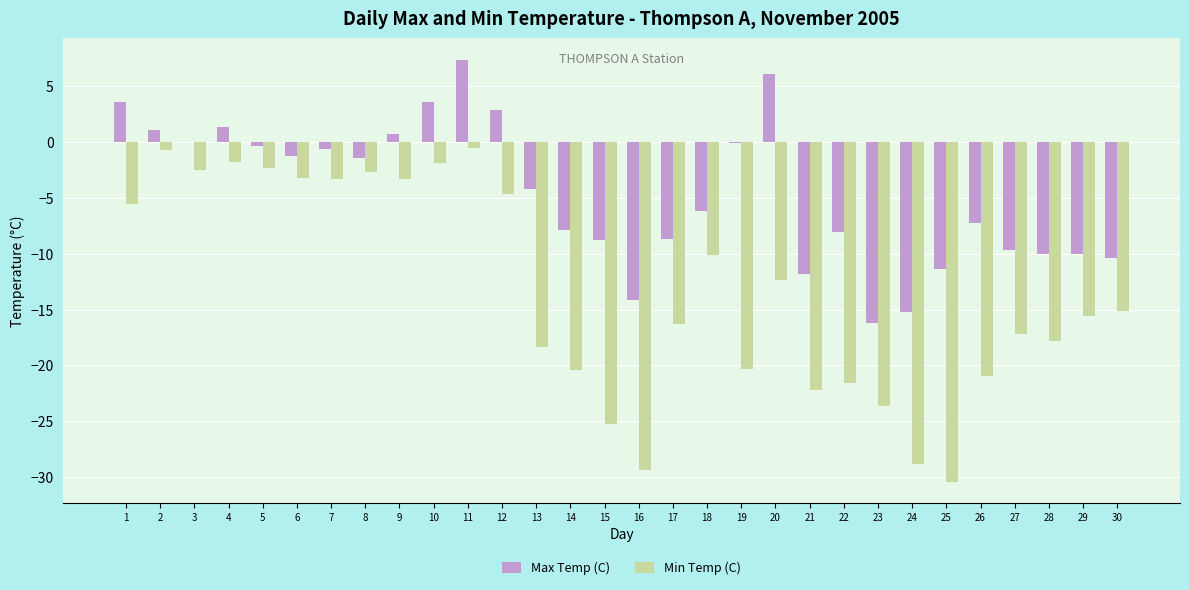

Is the value of Min Temp (C) at 6 greater than the value of Max Temp (C) at 15?

Yes